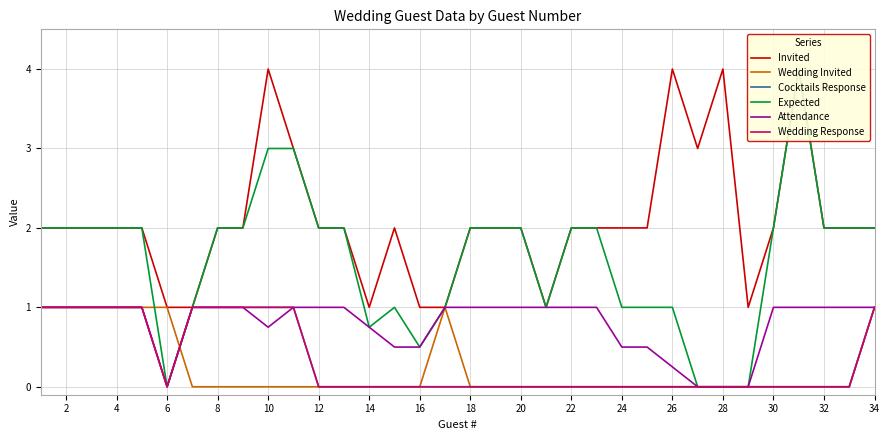

What is the difference between the highest and lowest values at 20?

2.0